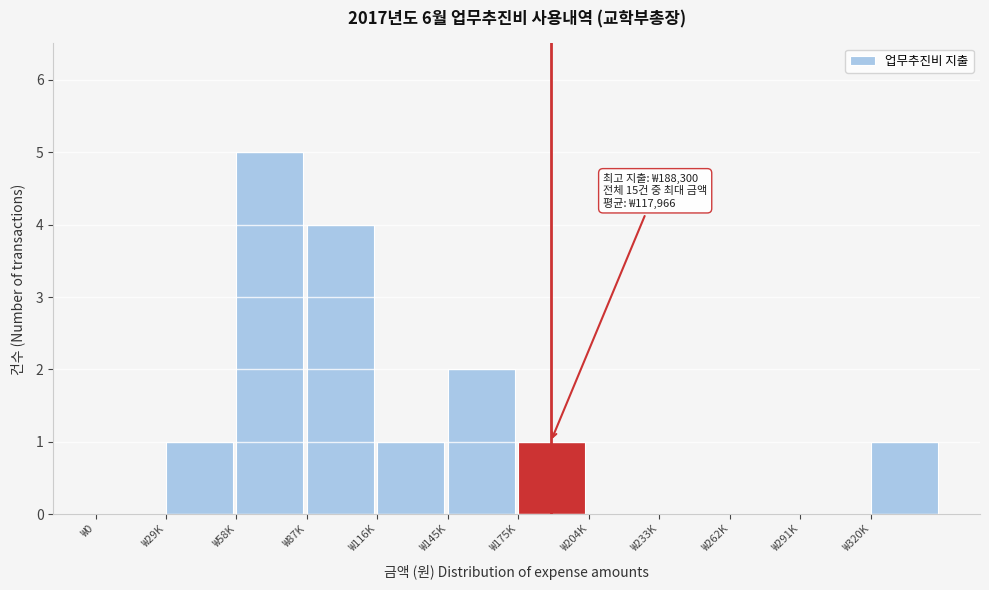

Reading left to right, what are all the values shown in this chart?

₩0=0	₩29K=1	₩58K=5	₩87K=4	₩116K=1	₩145K=2	₩175K=1	₩204K=0	₩233K=0	₩262K=0	₩291K=0	₩320K=1